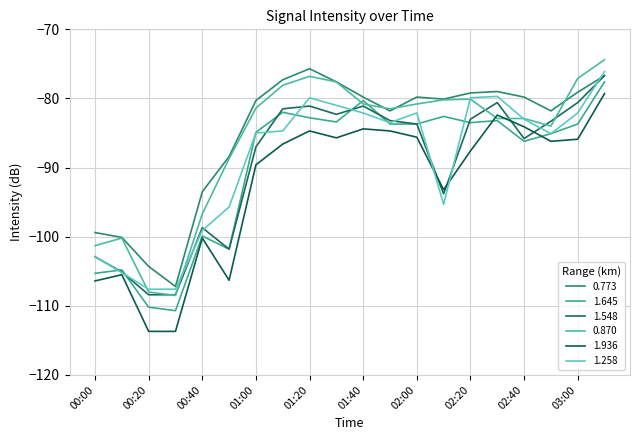

How many interior local valleys does the 1.645 series have?

5